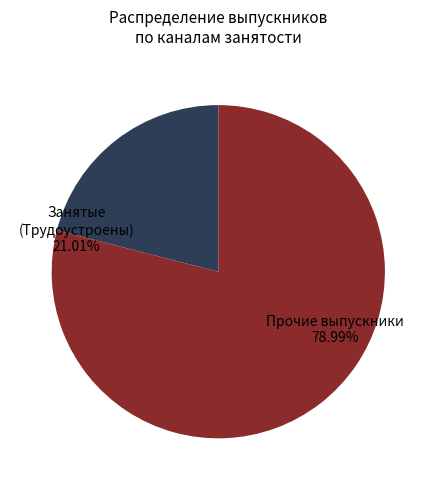

Does any single category account for the majority?

Yes